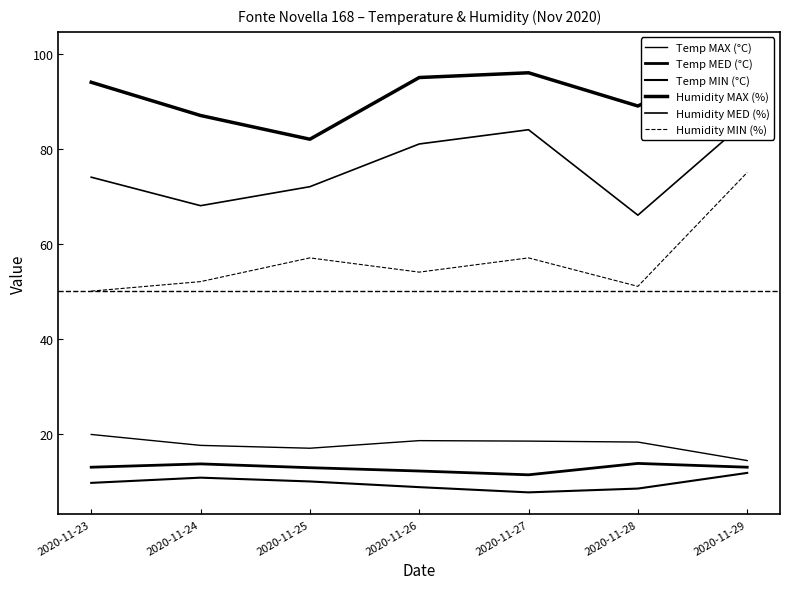

Rank the categories by Temp MAX (°C) value from lowest to highest.

2020-11-29, 2020-11-25, 2020-11-24, 2020-11-28, 2020-11-27, 2020-11-26, 2020-11-23